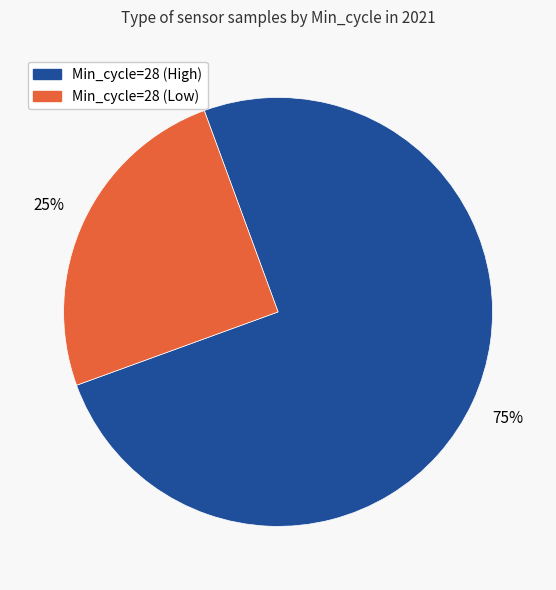

Is there any slice that represents more than half of the pie?

Yes